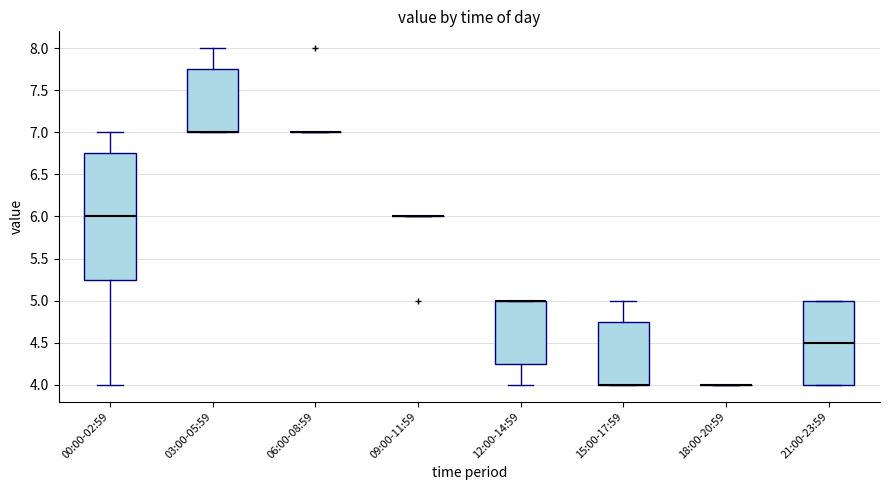

Where does the upper whisker of the box for 15:00-17:59 end on the y-axis? The values are not printed on the chart, so give them approximately, as read against the axis.

5.00